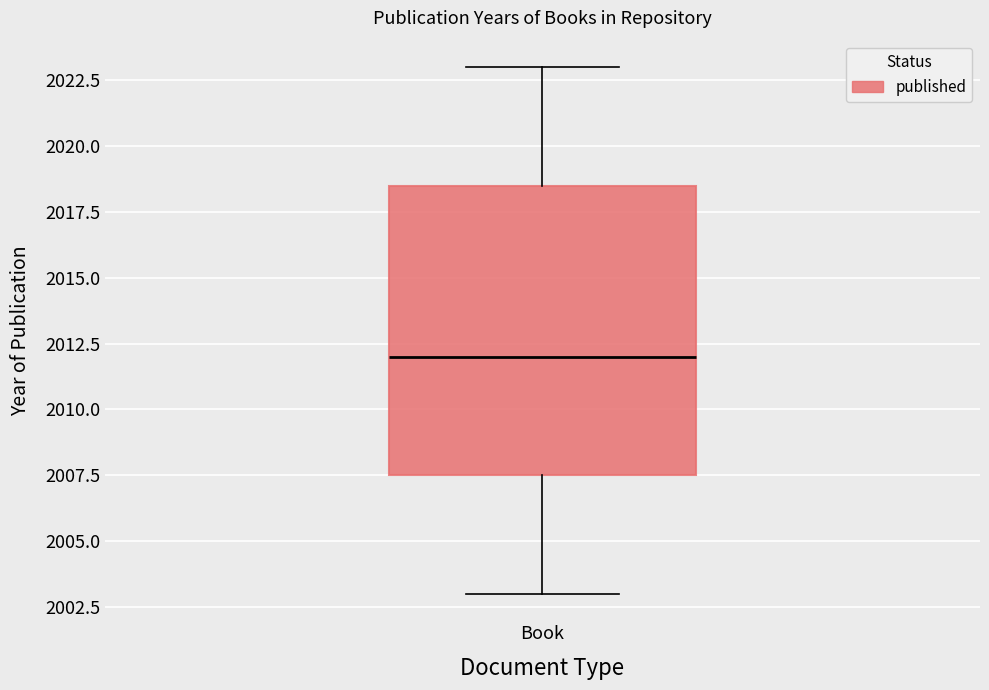

Where does the median line of the box for Book sit on the y-axis? The values are not printed on the chart, so give them approximately, as read against the axis.

2012.0